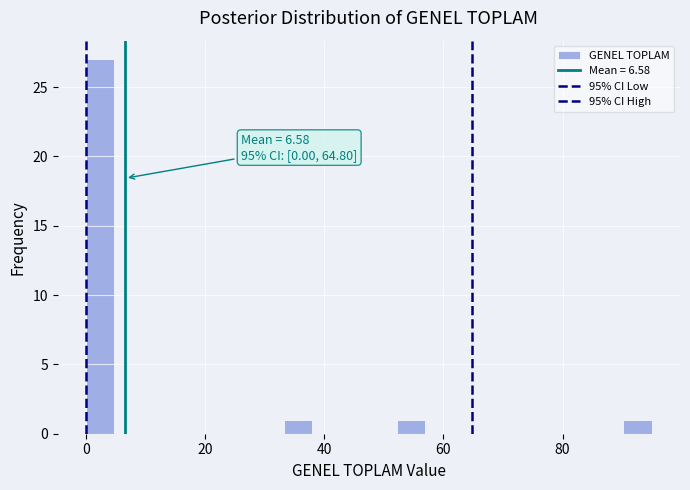

Read against the x-axis, roughly where is the centre of the tallest bar?

2